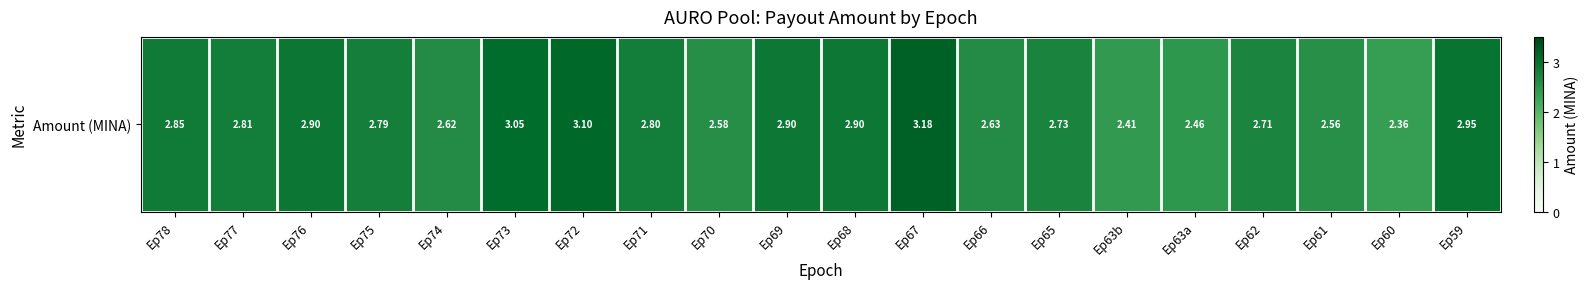

Between Ep73 and Ep62, which is larger?

Ep73